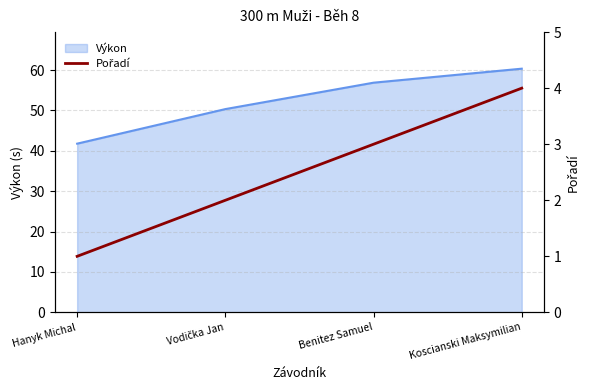

Read the Výkon value at Hanyk Michal.

41.8